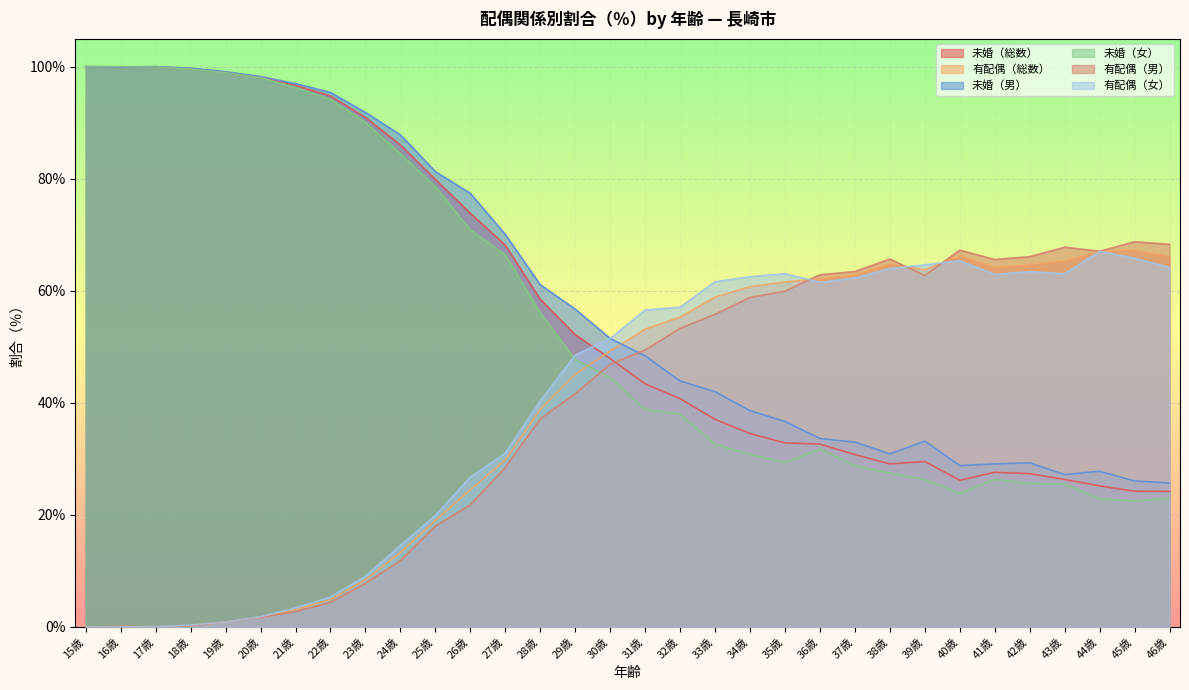

What is the total value across all series at 41歳?

275.7